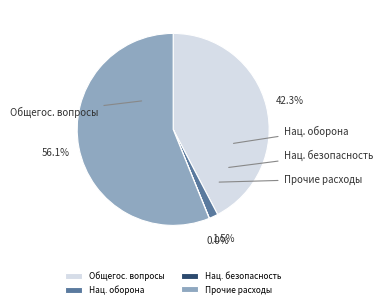

Is there any slice that represents more than half of the pie?

Yes